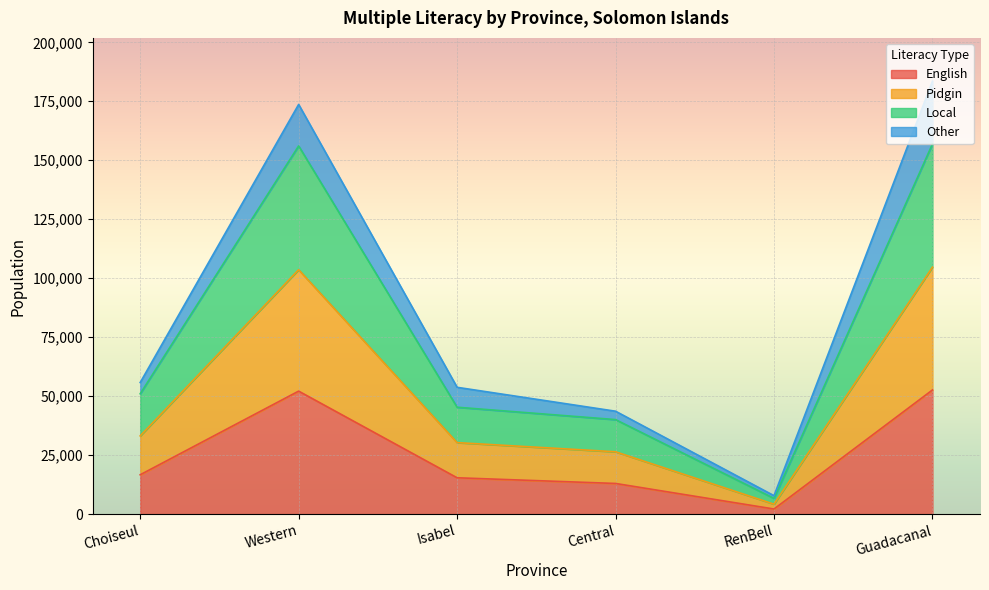

How many interior local valleys does the Pidgin series have?

1